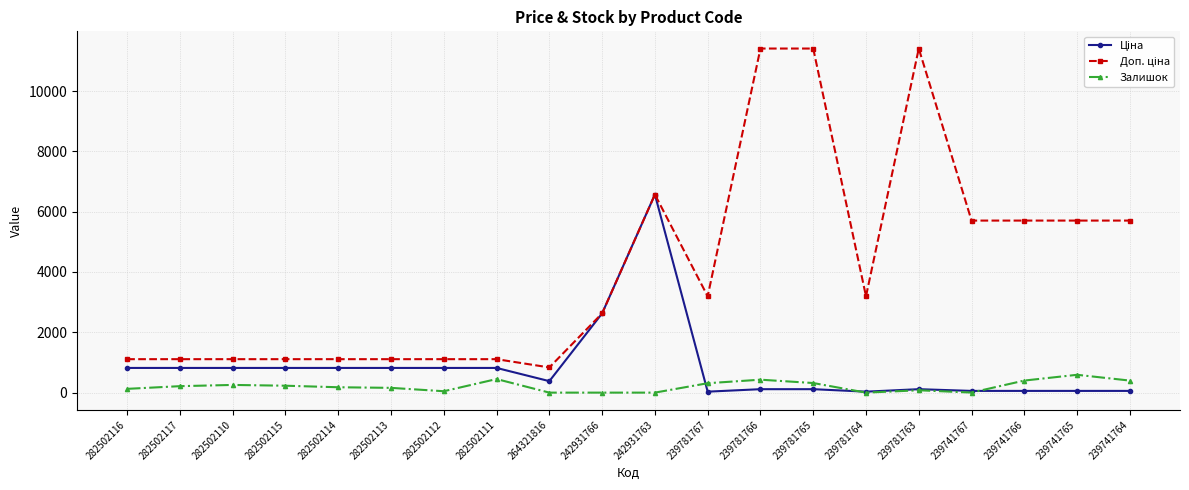

What position from the right is 282502117?

19